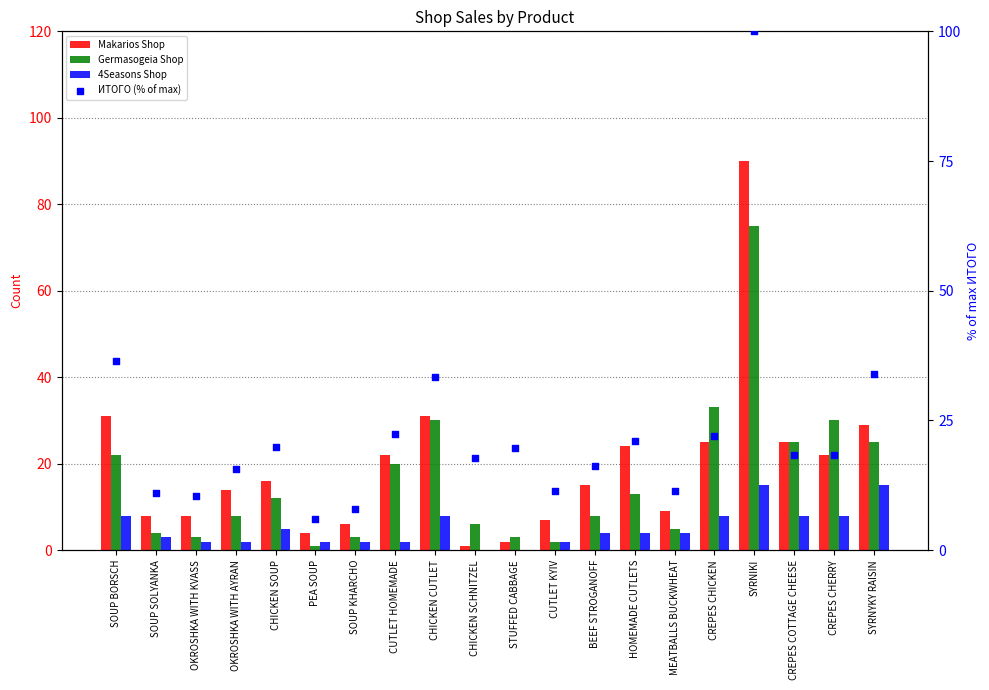

Which series reaches the minimum Y coordinate?

4Seasons Shop